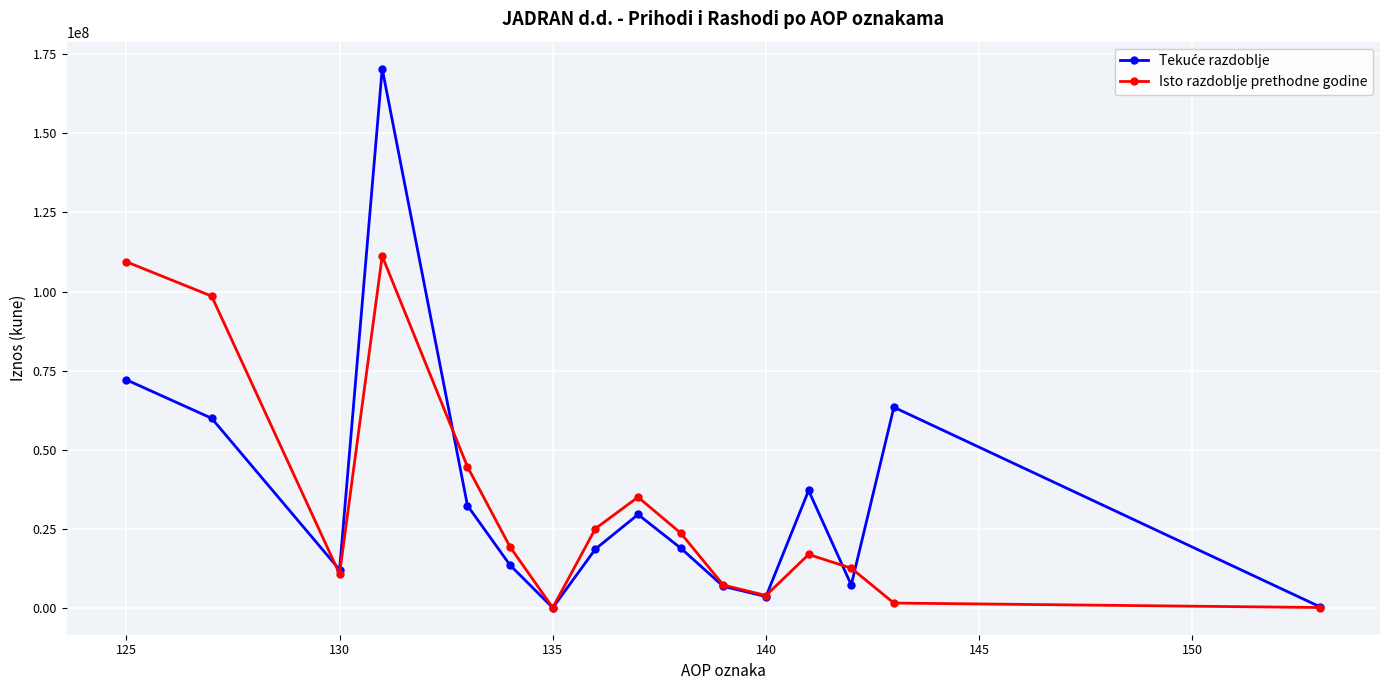

True or false: Isto razdoblje prethodne godine has more than 0 interior local peaks.

True